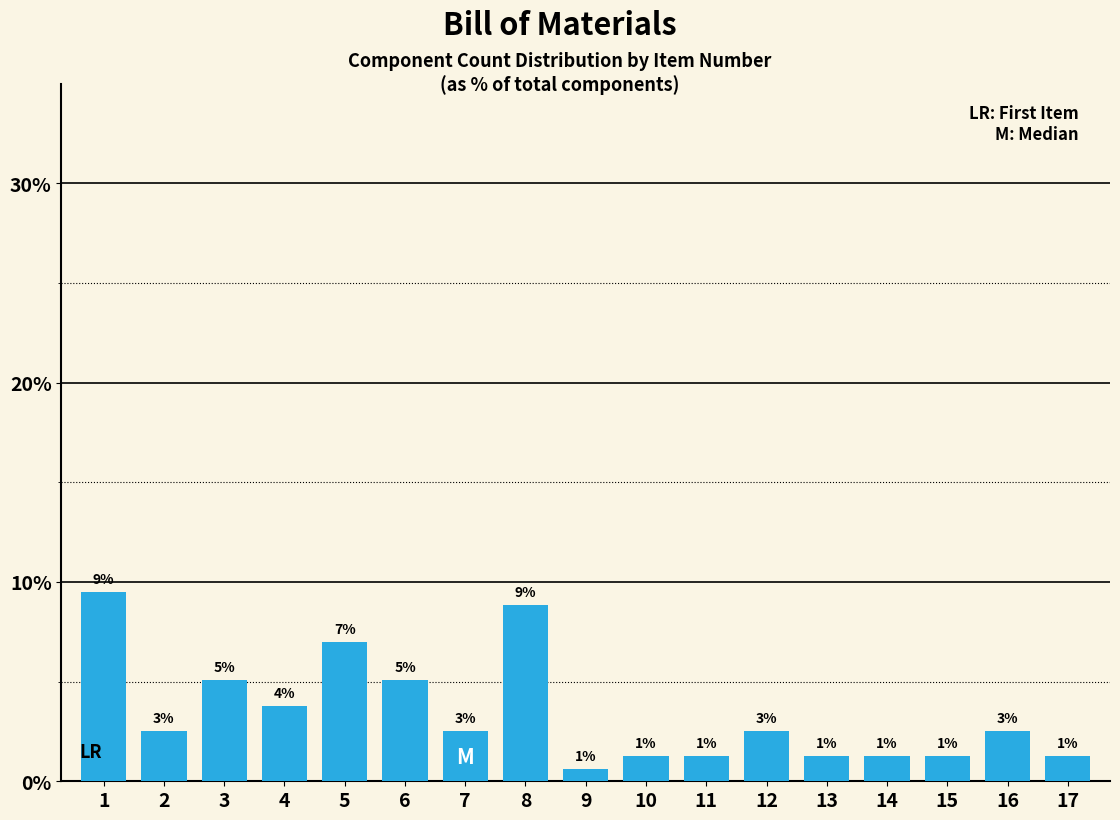

What is the sum of the values at 12 and 15?

3.8